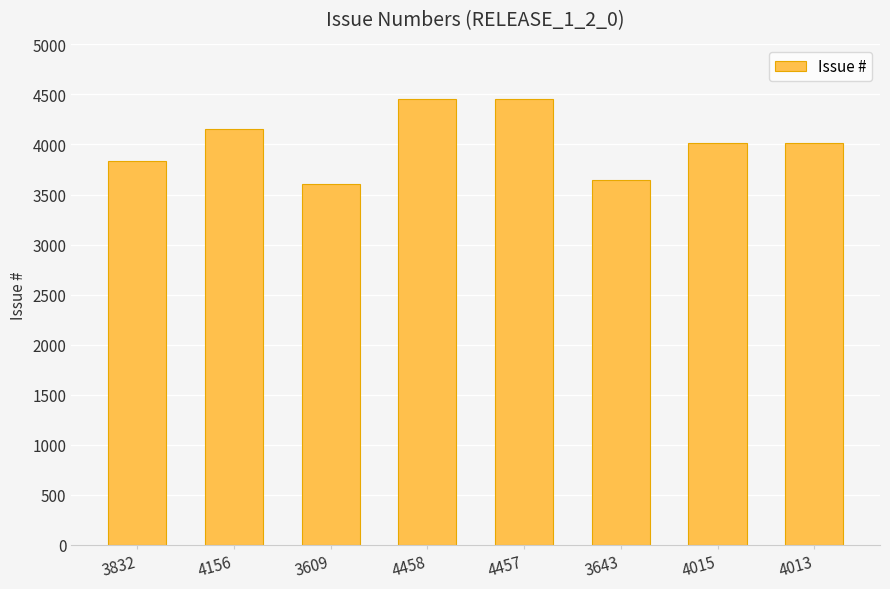

What is the label of the 4th bar from the left?

4458